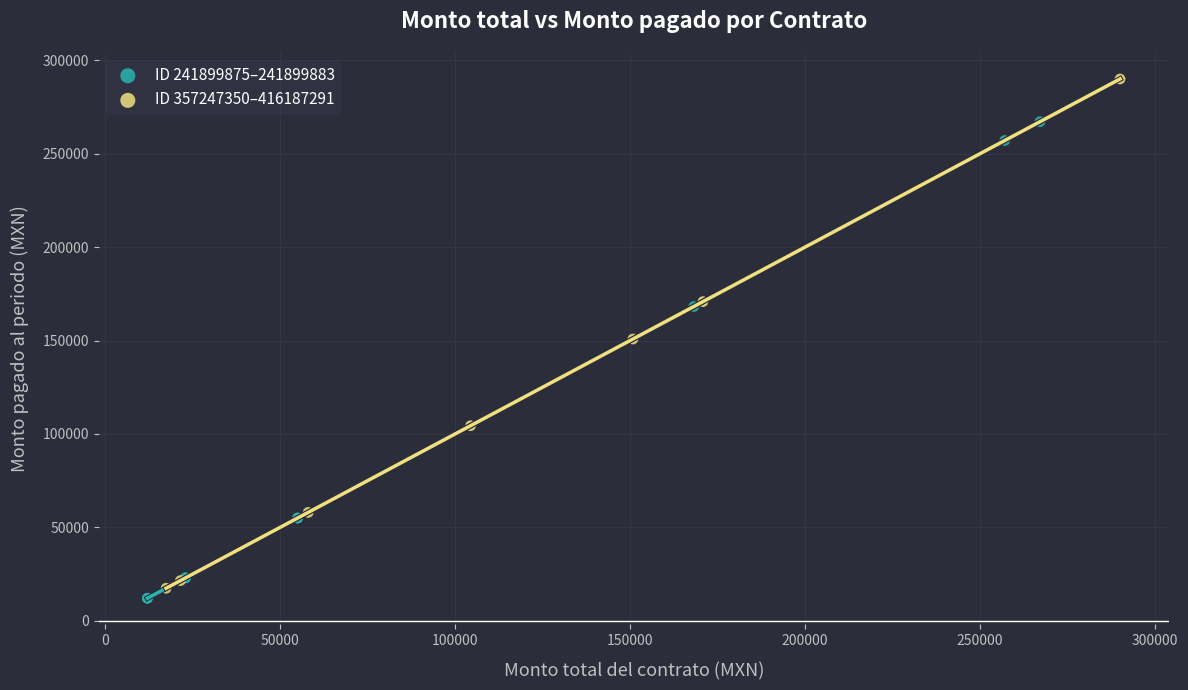

What are all the series names shown in the legend?

ID 241899875–241899883, ID 357247350–416187291